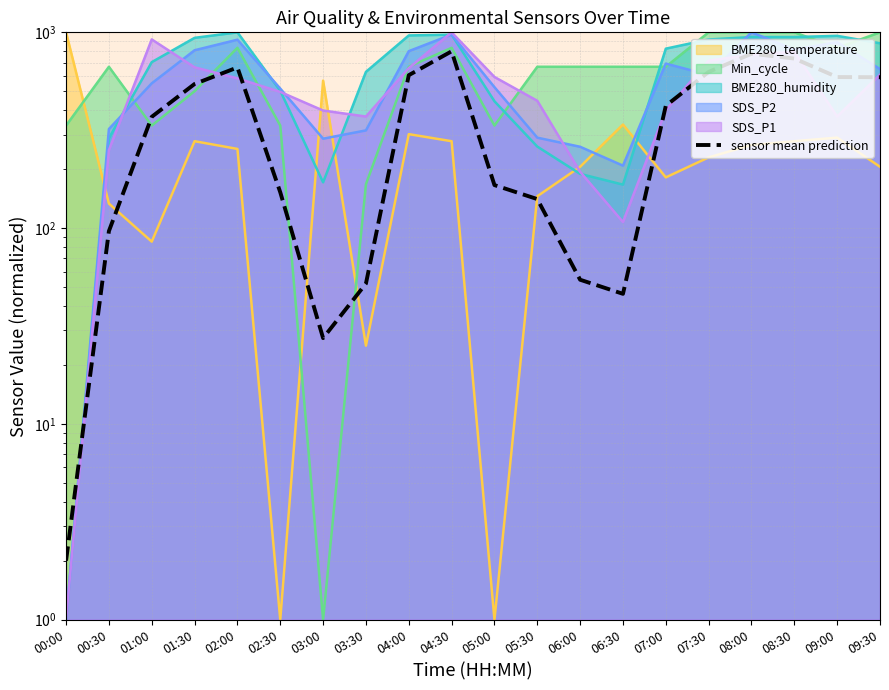

The chart shows a value of 829.0 at 07:30. True or false?

False